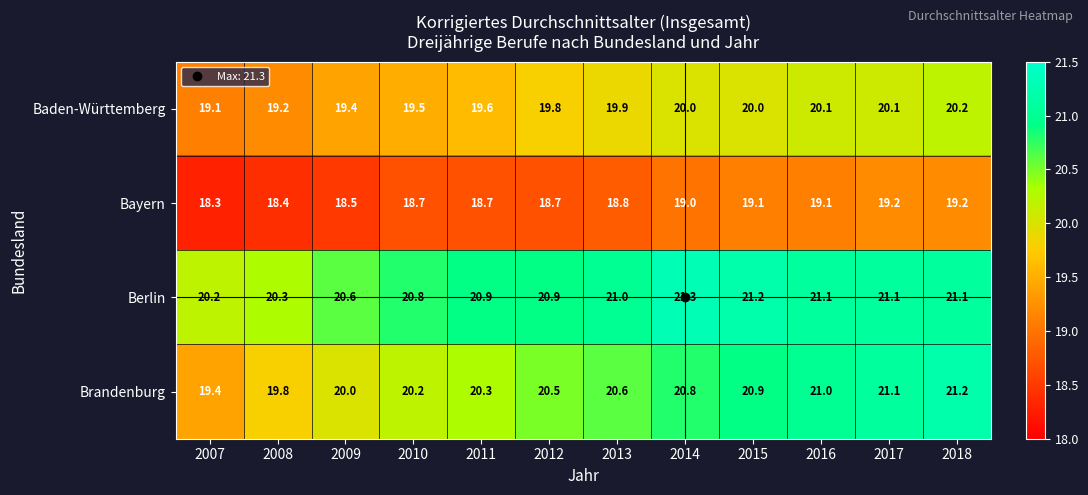

At which category is the sum across all series the highest?

2018